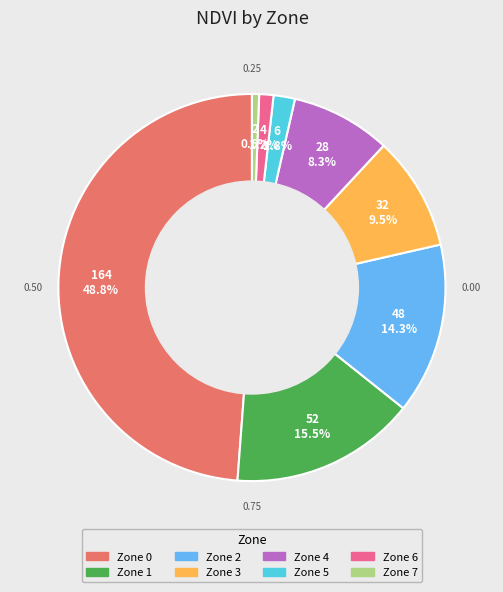

How many segments does this pie chart have?

8